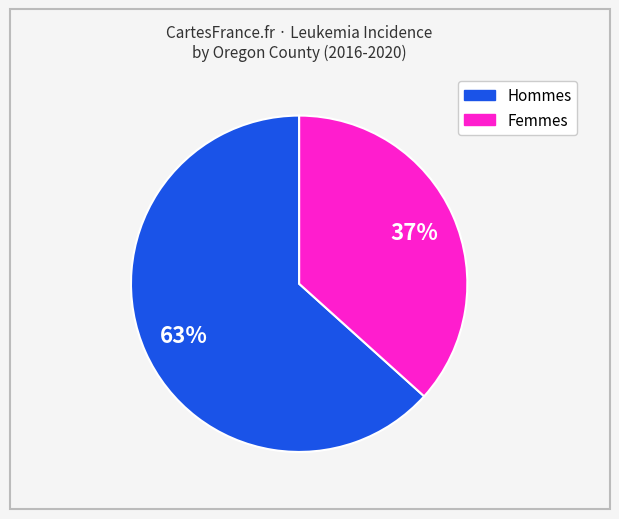

How many slices are in this pie chart?

2